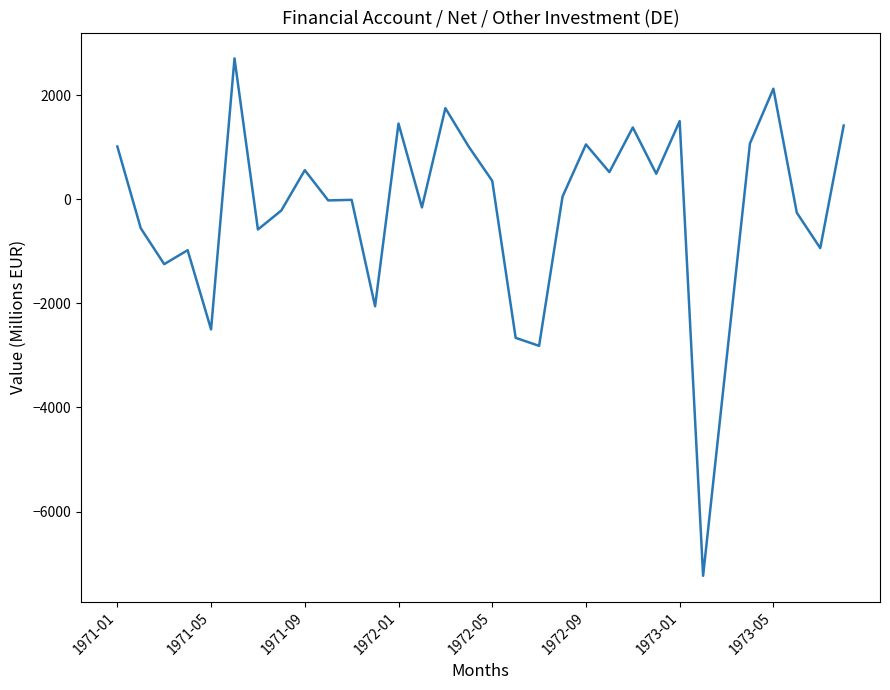

True or false: the data has more than 1 interior local peaks.

True